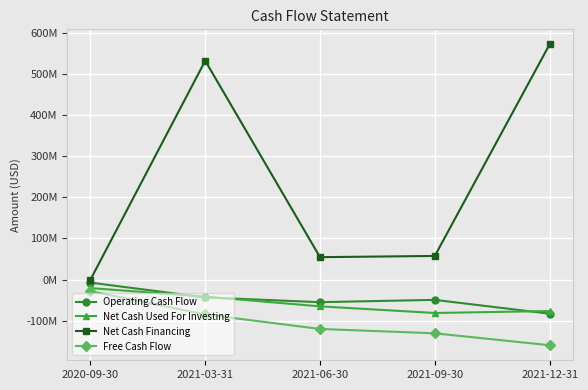

What are all the series names shown in the legend?

Operating Cash Flow, Net Cash Used For Investing, Net Cash Financing, Free Cash Flow